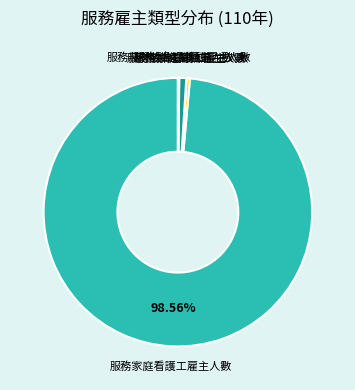

How much of the chart is everything except 服務家庭看護工雇主人數?

1.4%